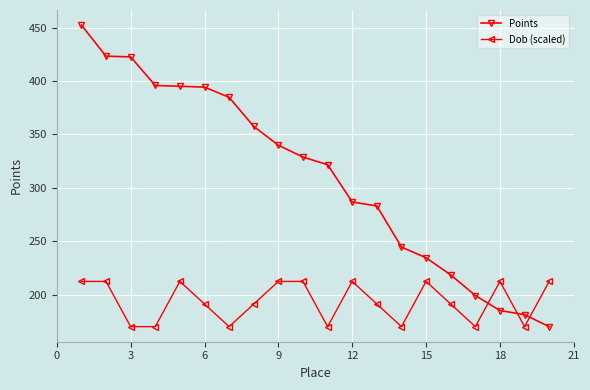

What is the greatest value displayed?

452.4